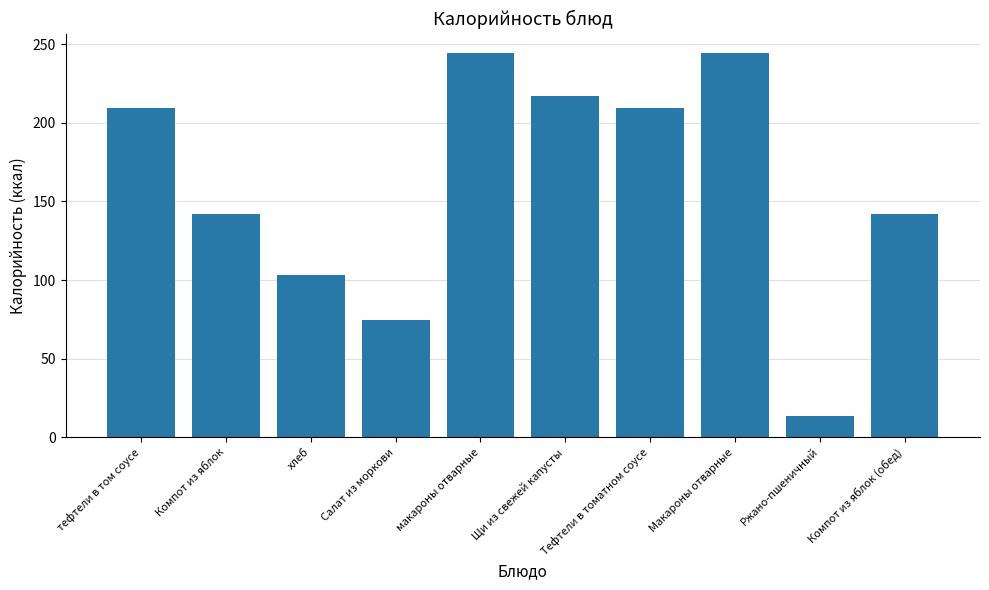

Which category has the lowest value across all series?

Ржано-пшеничный